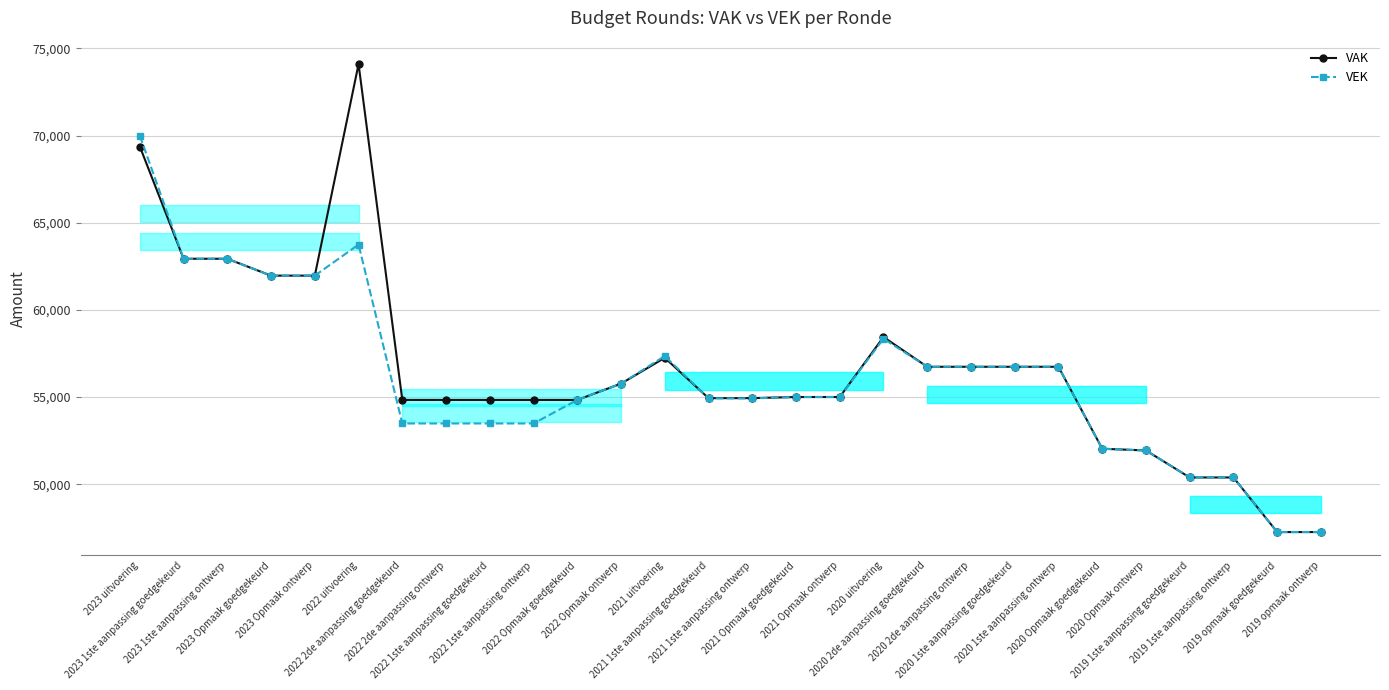

Which series ends up on top after the final intersection of VAK and VEK?

VAK